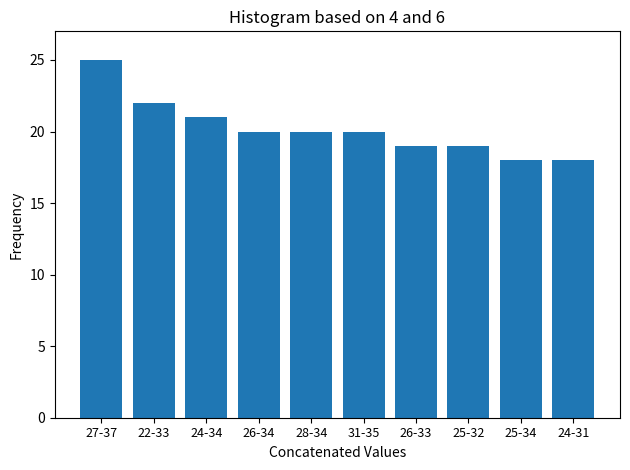

Reading left to right, what are all the values shown in this chart?

25	22	21	20	20	20	19	19	18	18